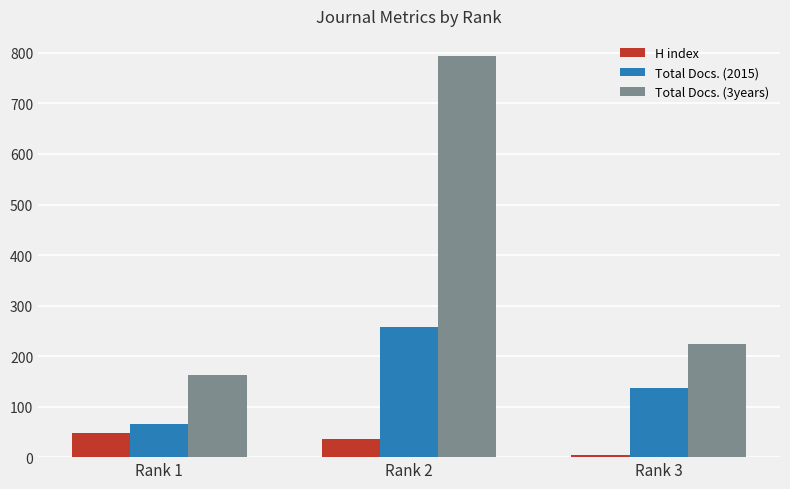

Which series has the largest total across all categories?

Total Docs. (3years)